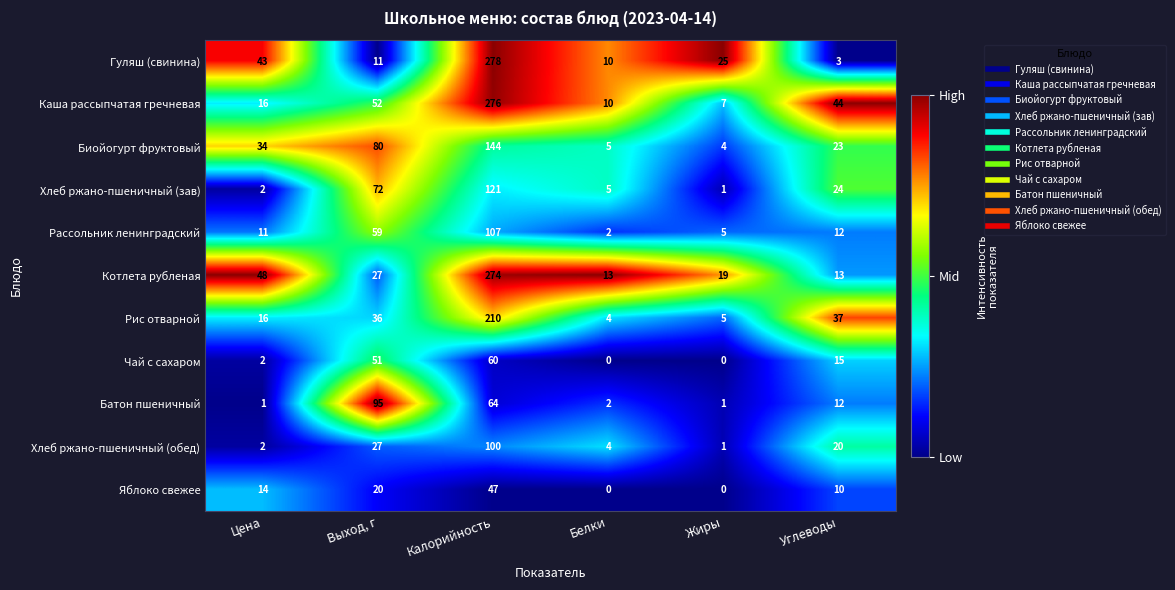

Where is Биойогурт фруктовый nearest to the value 74?

Выход, г